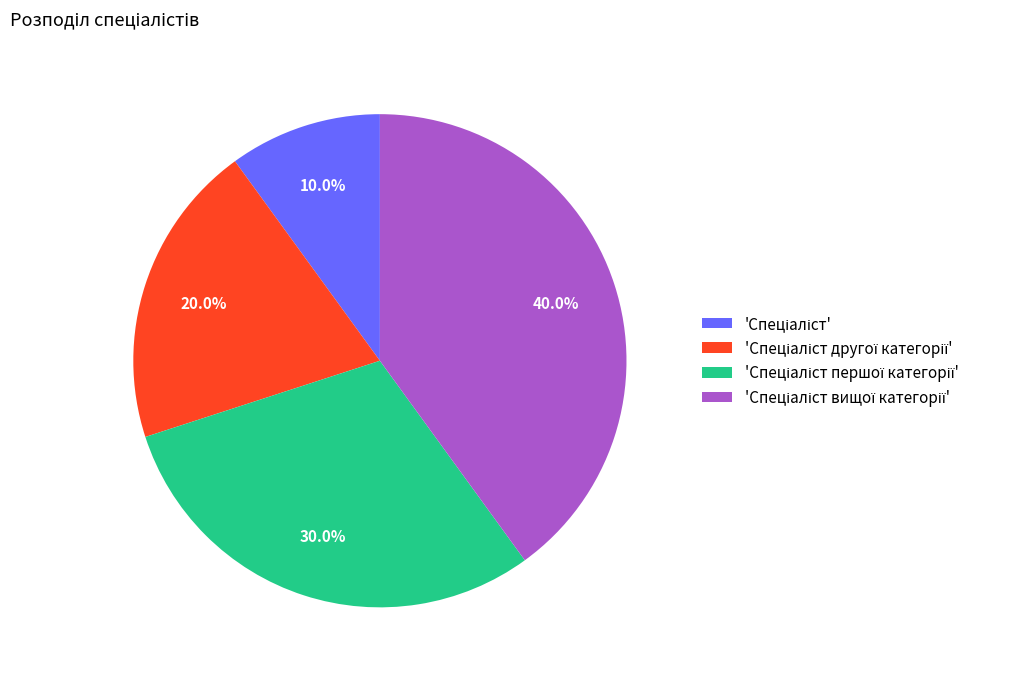

Is there any slice that represents more than half of the pie?

No